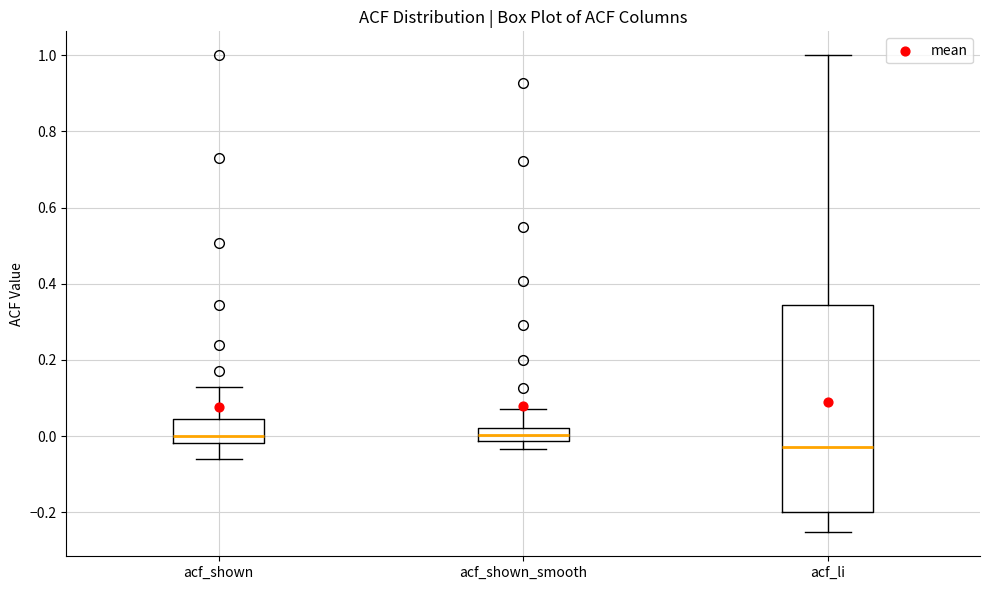

Comparing the boxes themselves (not the whiskers), which one is the tallest?

acf_li